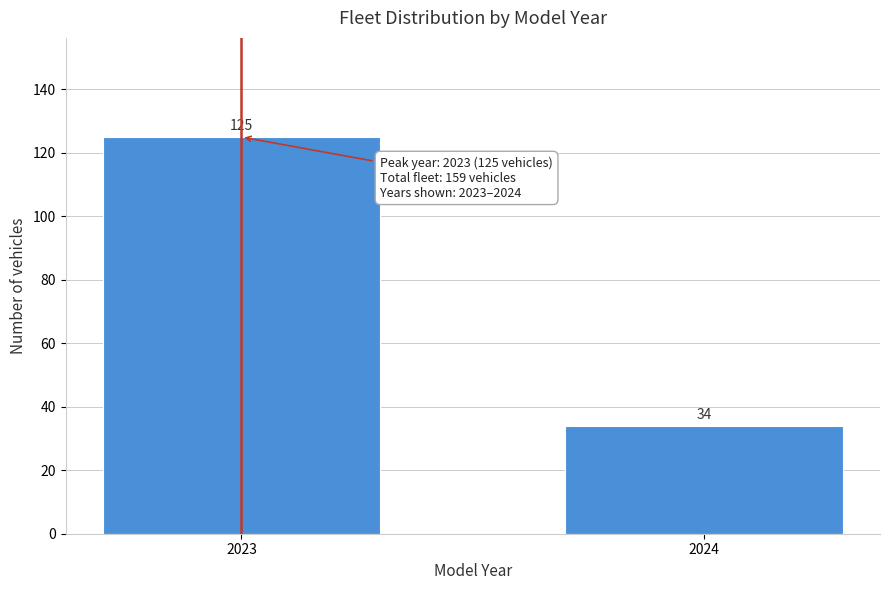

Reading right to left, transcribe all the data shown in this chart.

34	125